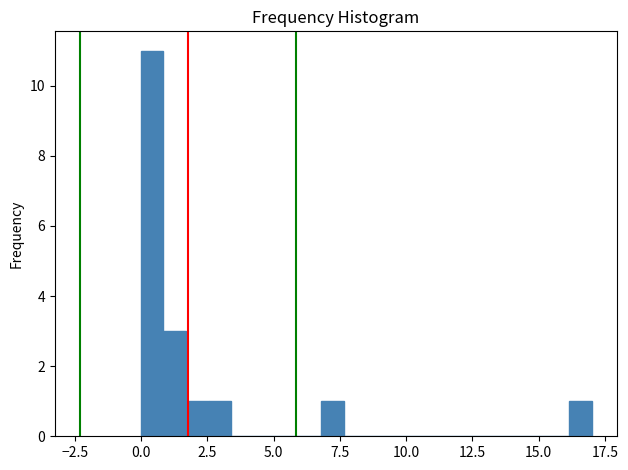

Read against the x-axis, roughly where is the centre of the tallest bar?

0.5